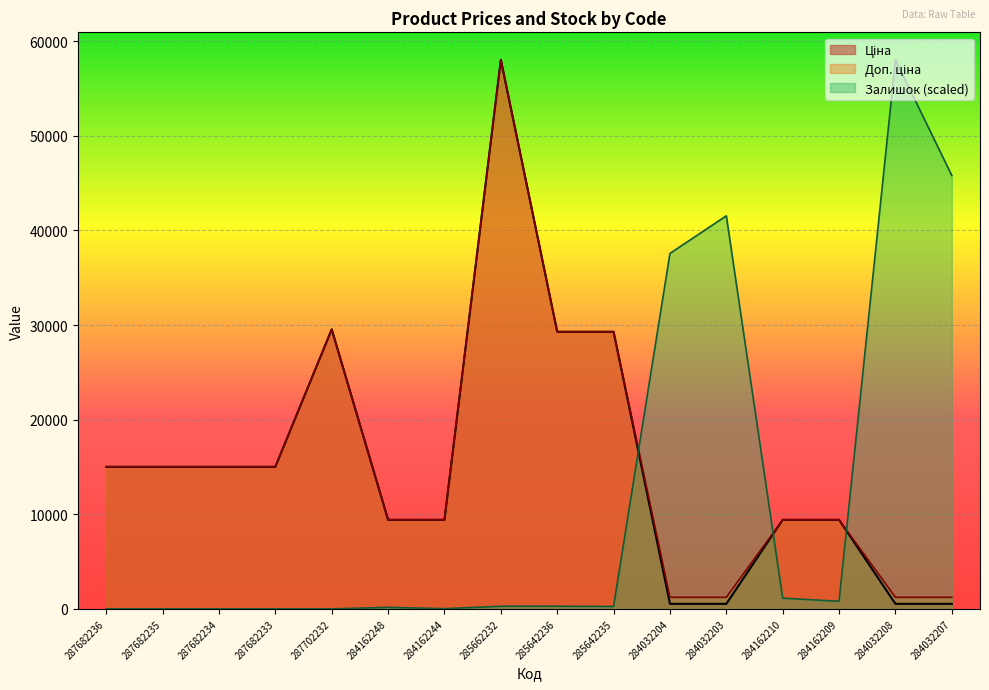

What is the greatest value displayed?

58037.0